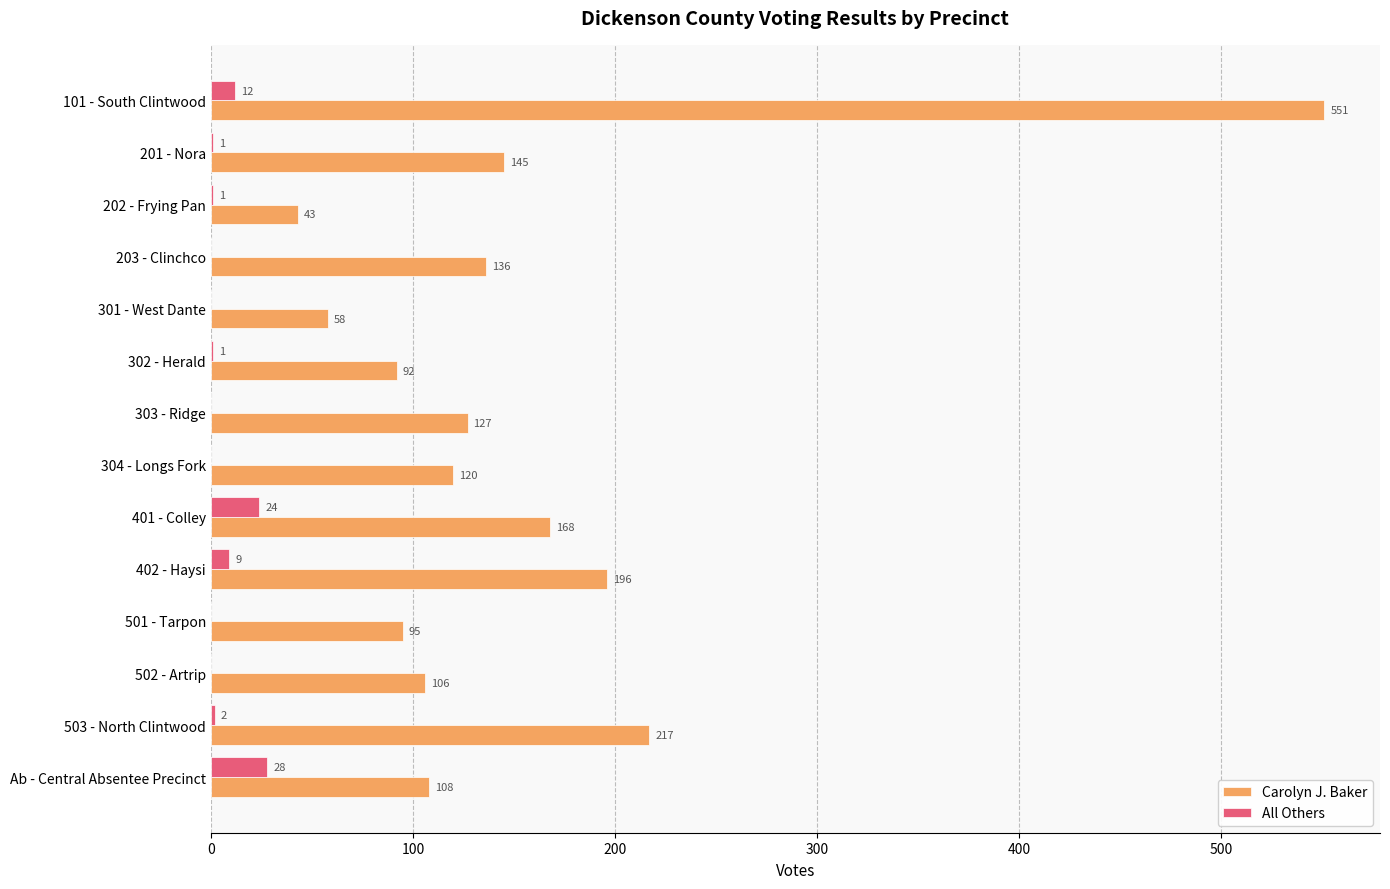

The value of Carolyn J. Baker at 304 - Longs Fork is 169. True or false?

False